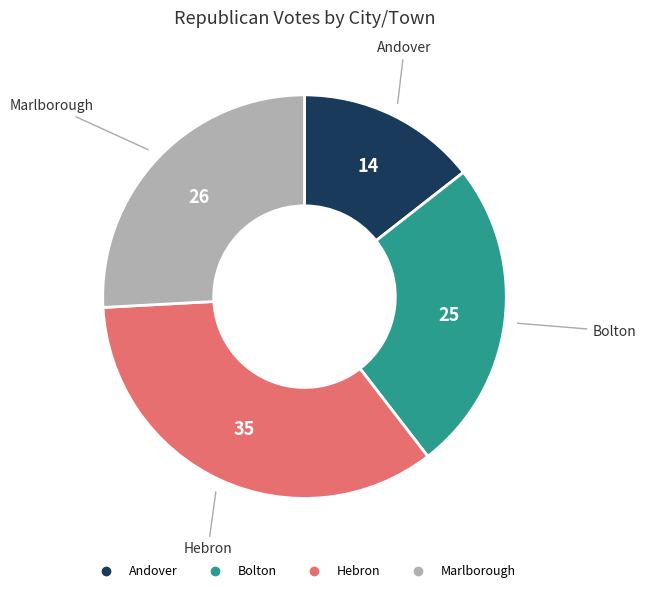

Is it true that Bolton is 37% of the pie?

False